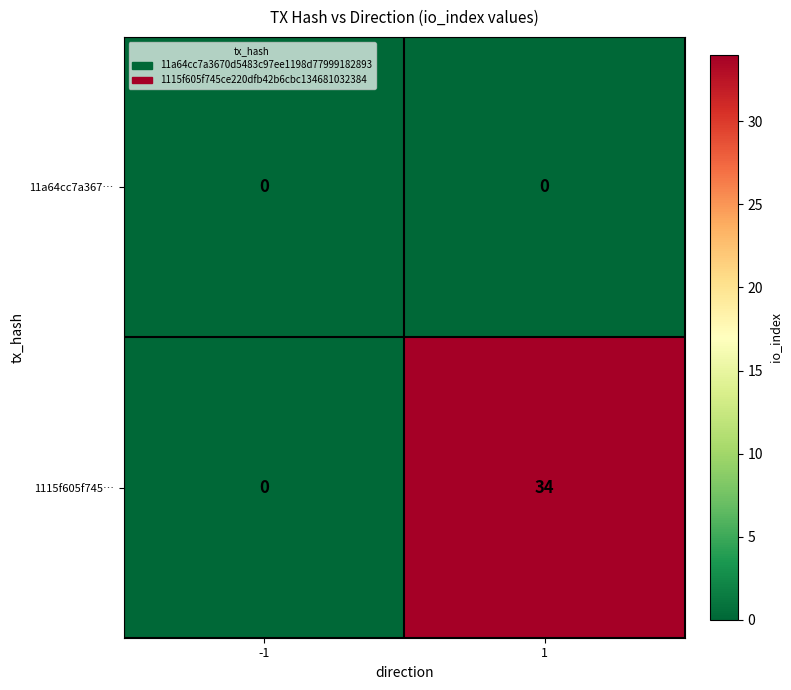

Reading left to right, transcribe all the data shown in this chart.

11a64cc7a367…: 0	0
1115f605f745…: 0	34